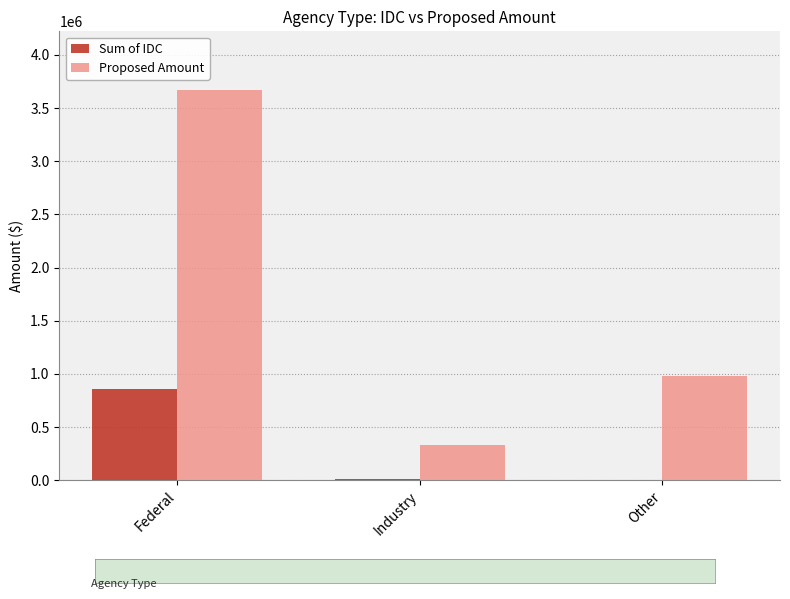

Where is Proposed Amount nearest to the value 2001259?

Other